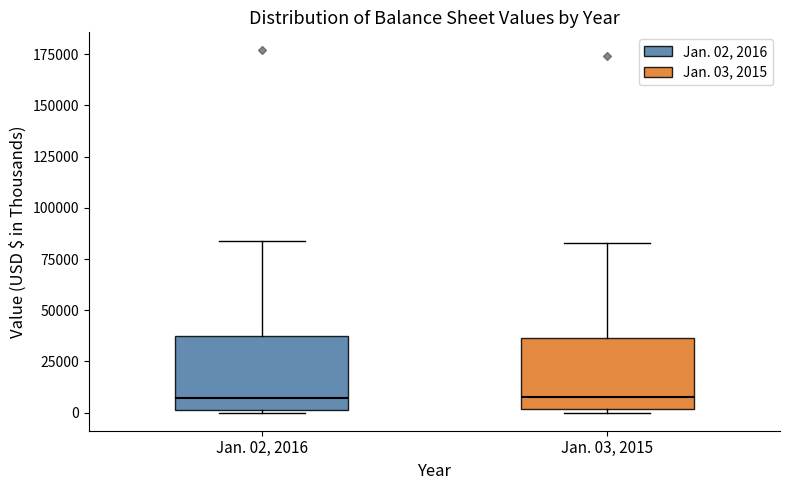

Reading left to right, transcribe this box plot: for each box, give where its median line is, the range the box spans, and where its two whiskers end, as read against the y-axis. The values are not printed on the chart, so give them approximately, as read against the axis.

Jan. 02, 2016: median 5000, box 0 to 35000, whiskers 0 to 85000
Jan. 03, 2015: median 10000, box 0 to 35000, whiskers 0 (just below the box's lower edge) to 85000